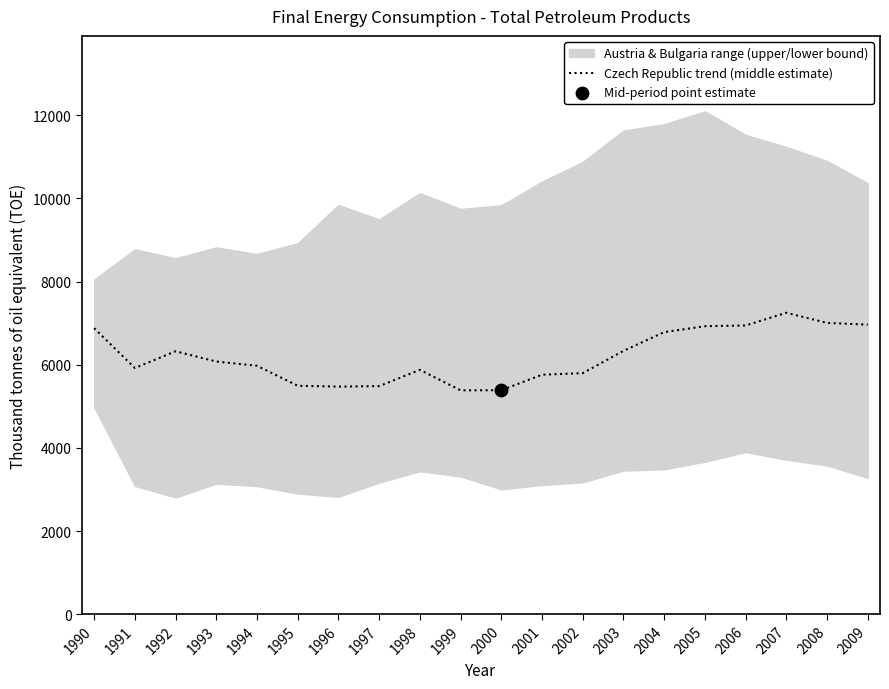

What is the change in value from 2006 to 2007?

+306